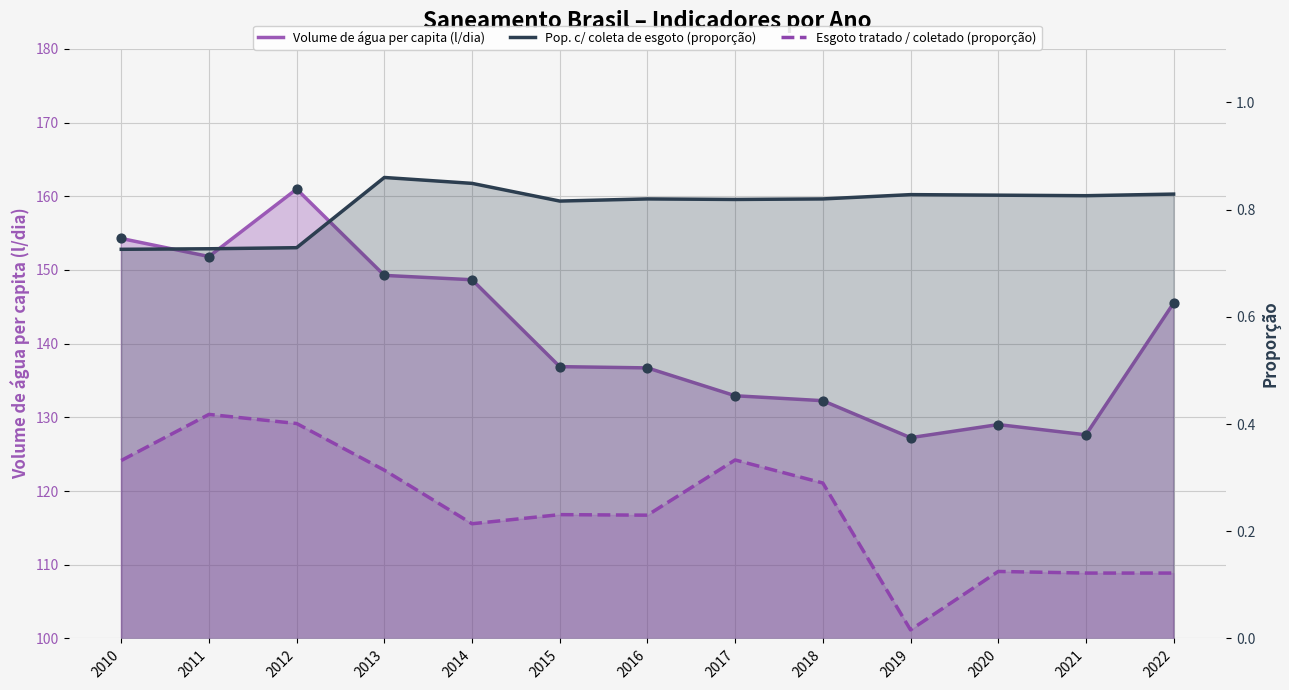

At how many categories does at least one series exceed 2?

13